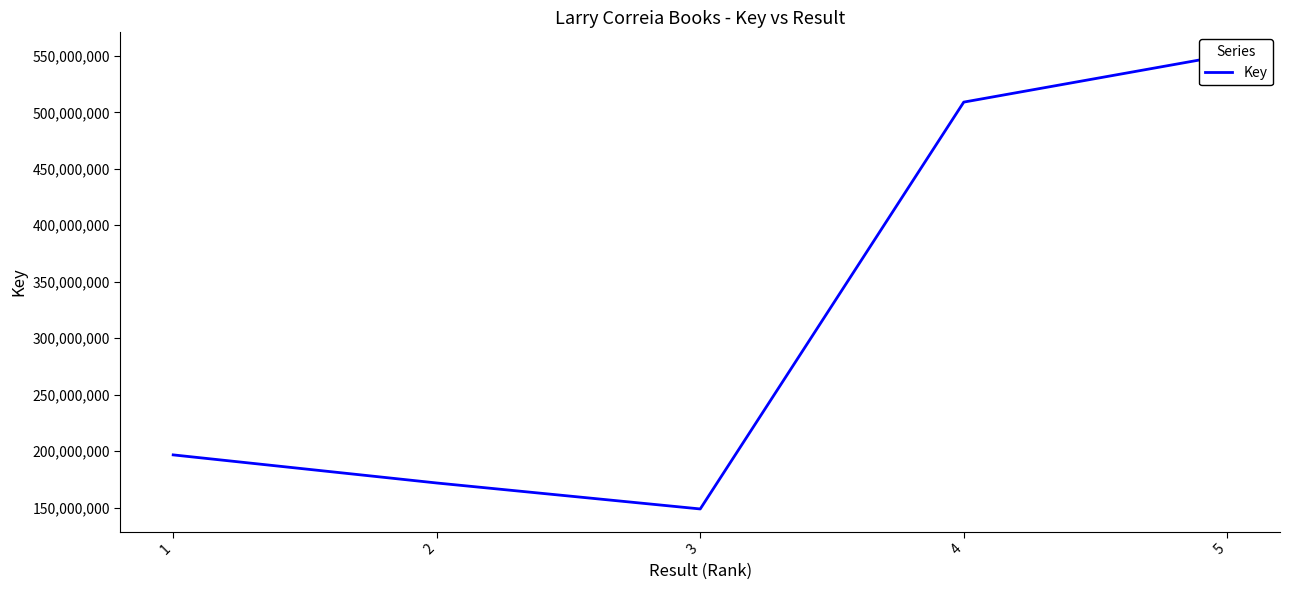

Which has a higher value, 3 or 5?

5